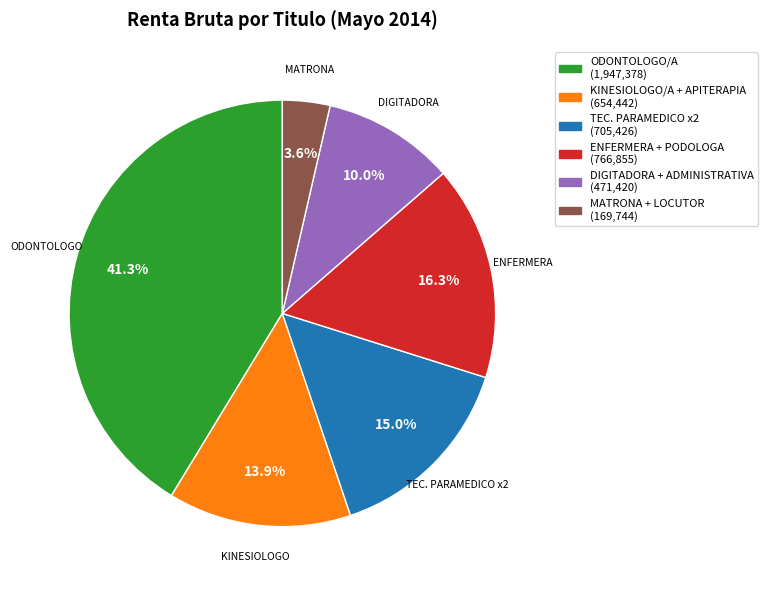

Does any single category account for the majority?

No